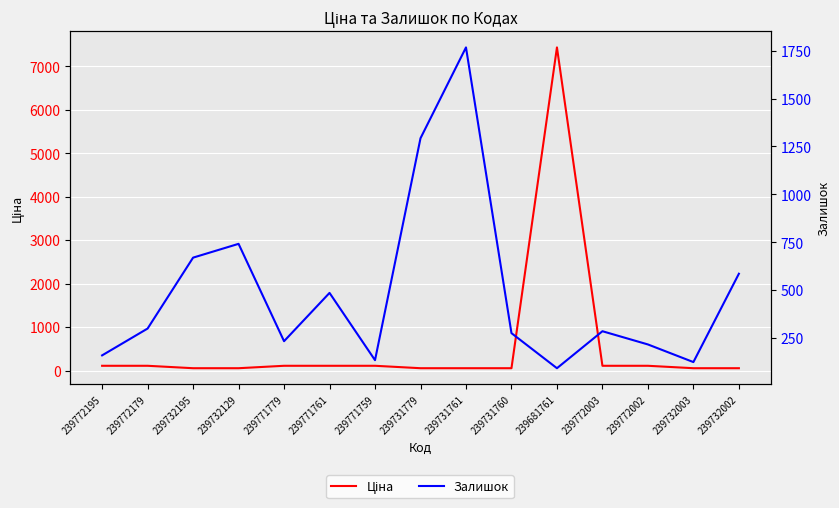

Read the Ціна value at 239772179.

111.7